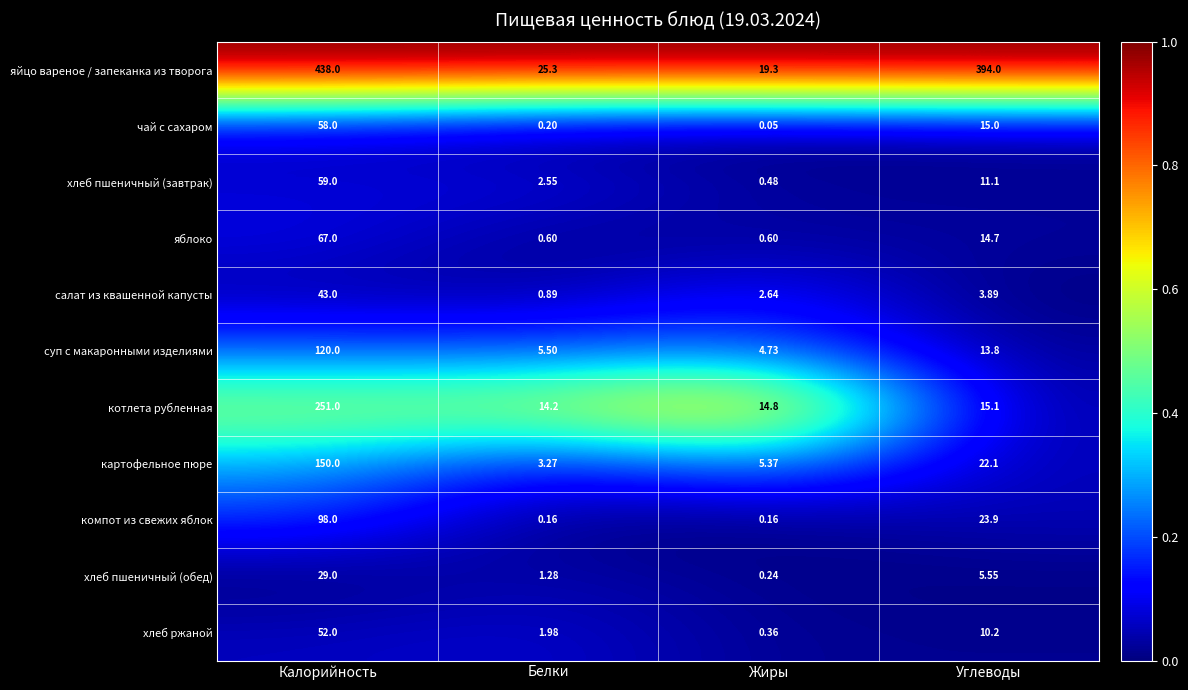

Which series has the largest total across all categories?

яйцо вареное / запеканка из творога